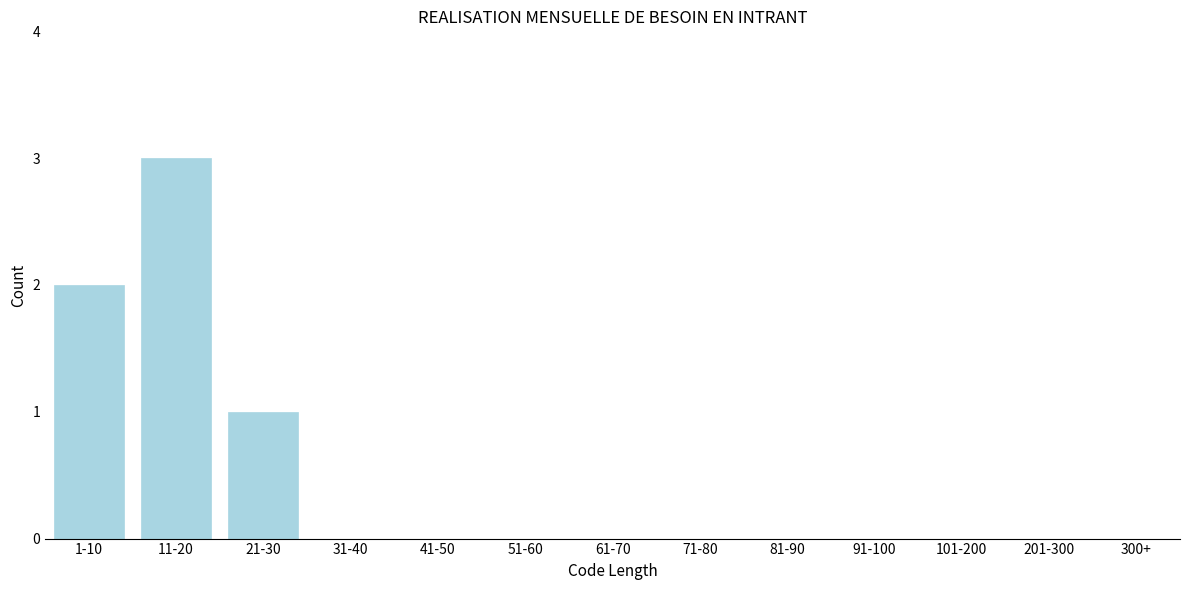

Reading left to right, what are all the values shown in this chart?

1-10=2	11-20=3	21-30=1	31-40=0	41-50=0	51-60=0	61-70=0	71-80=0	81-90=0	91-100=0	101-200=0	201-300=0	300+=0